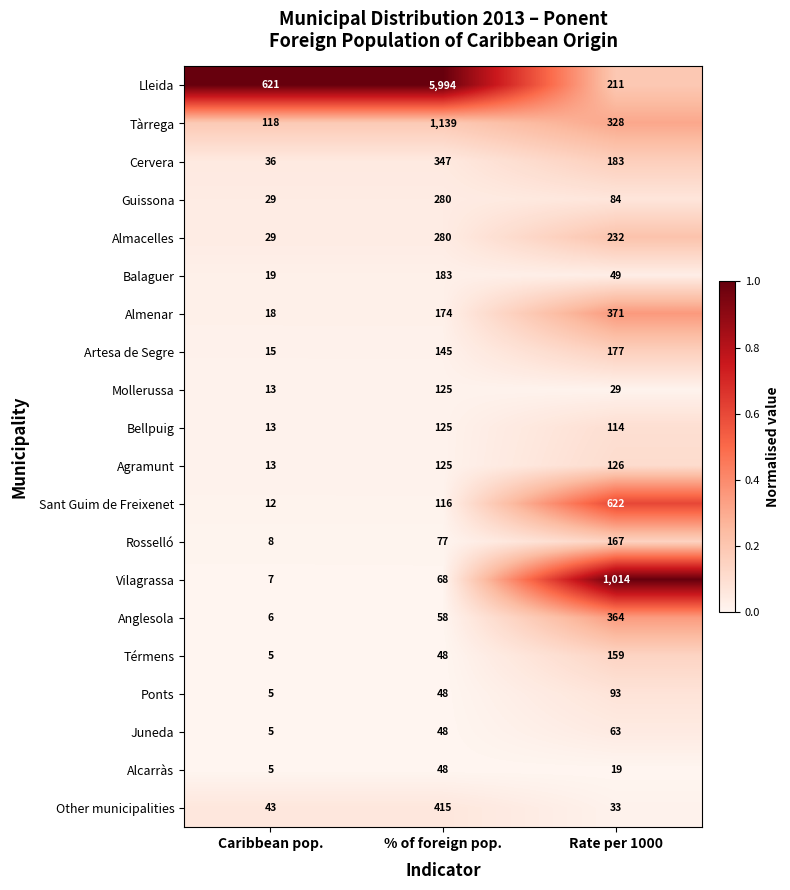

List the labels in order of Balaguer value, largest first.

% of foreign pop., Rate per 1000, Caribbean pop.